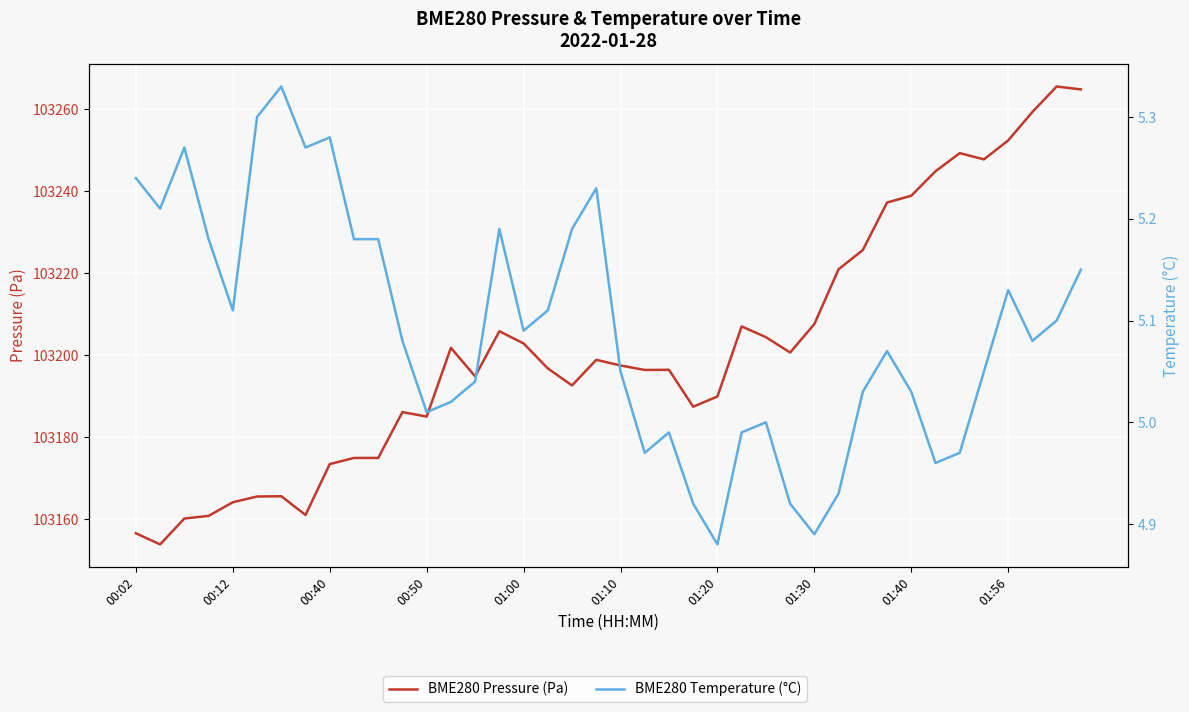

Between 39 and 16, which is larger?

39